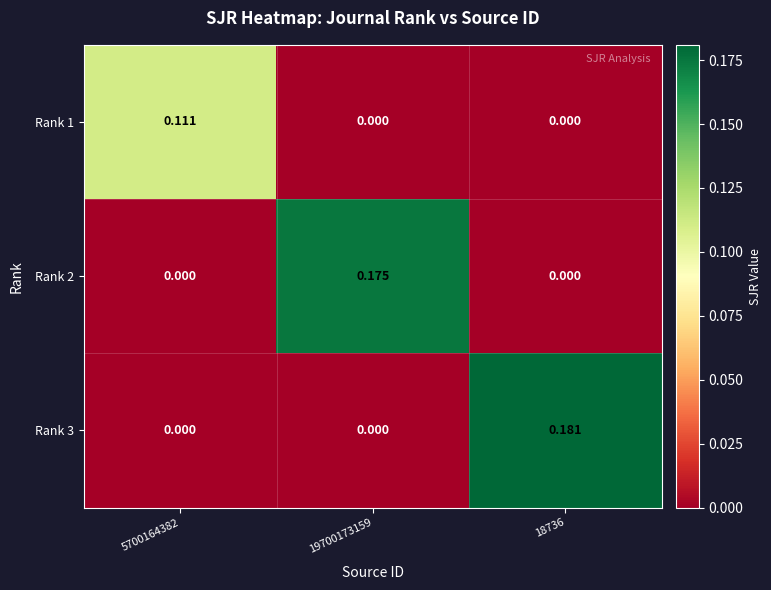

Which label corresponds to the smallest value in the chart?

19700173159